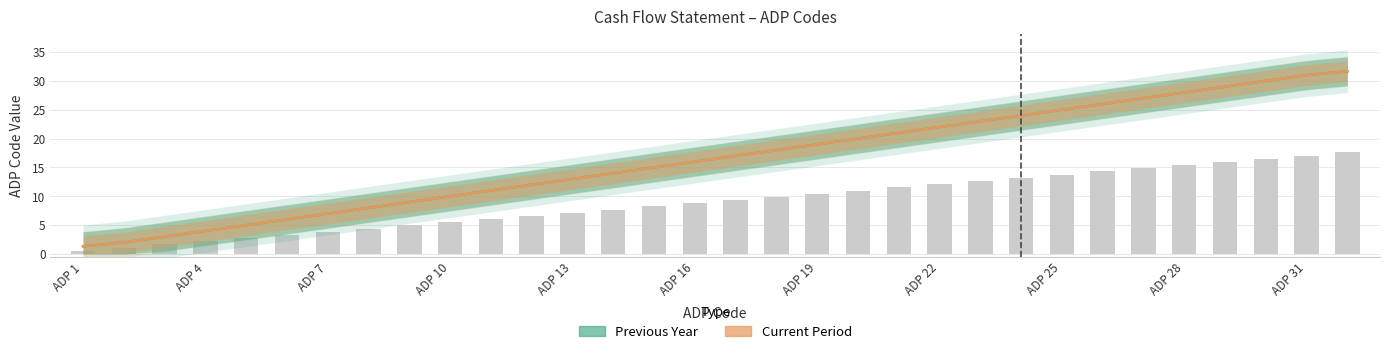

The value of Current Period (Estimate) at 14 is 6.7. True or false?

False